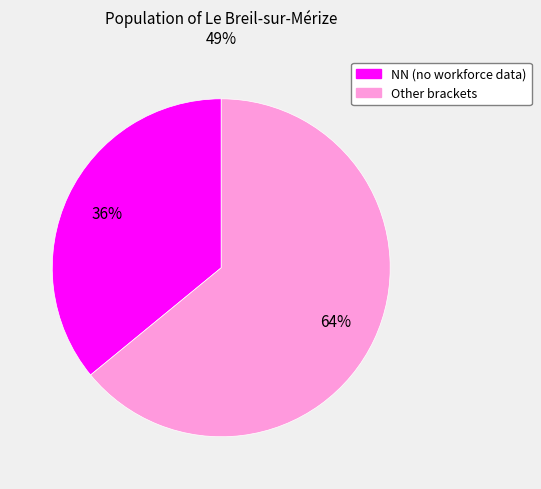

To the nearest percent, what is the average slice percentage?

50%